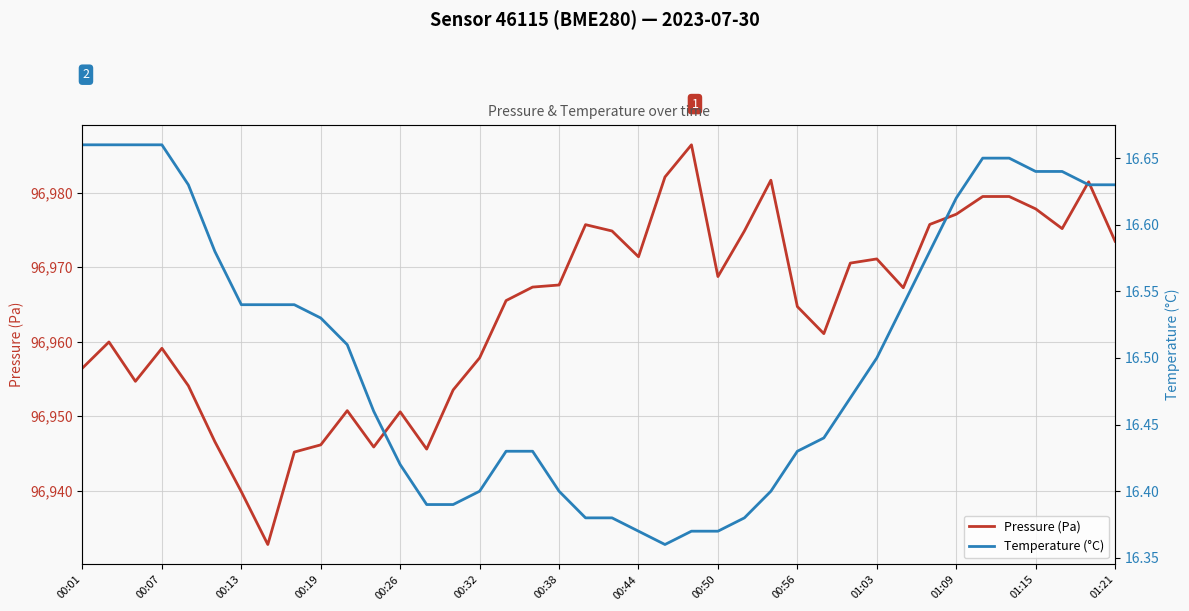

What is the minimum value for Pressure (Pa)?

96932.8